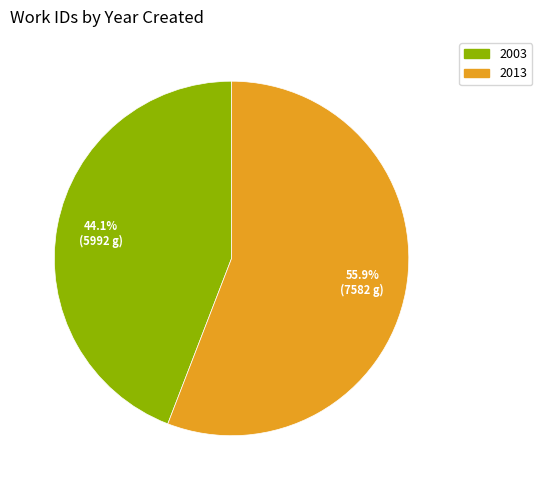

To the nearest percent, what is the average slice percentage?

50%